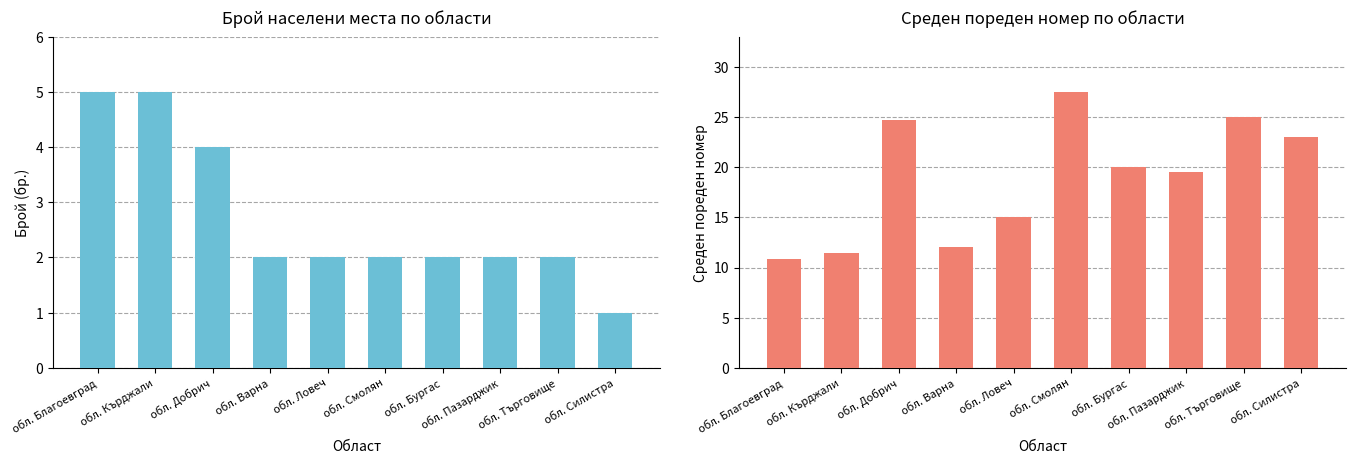

Reading left to right, extract all data points from this chart.

Брой населени места: 5.0	5.0	4.0	2.0	2.0	2.0	2.0	2.0	2.0	1.0
Среден пореден номер: 10.8	11.4	24.8	12.0	15.0	27.5	20.0	19.5	25.0	23.0